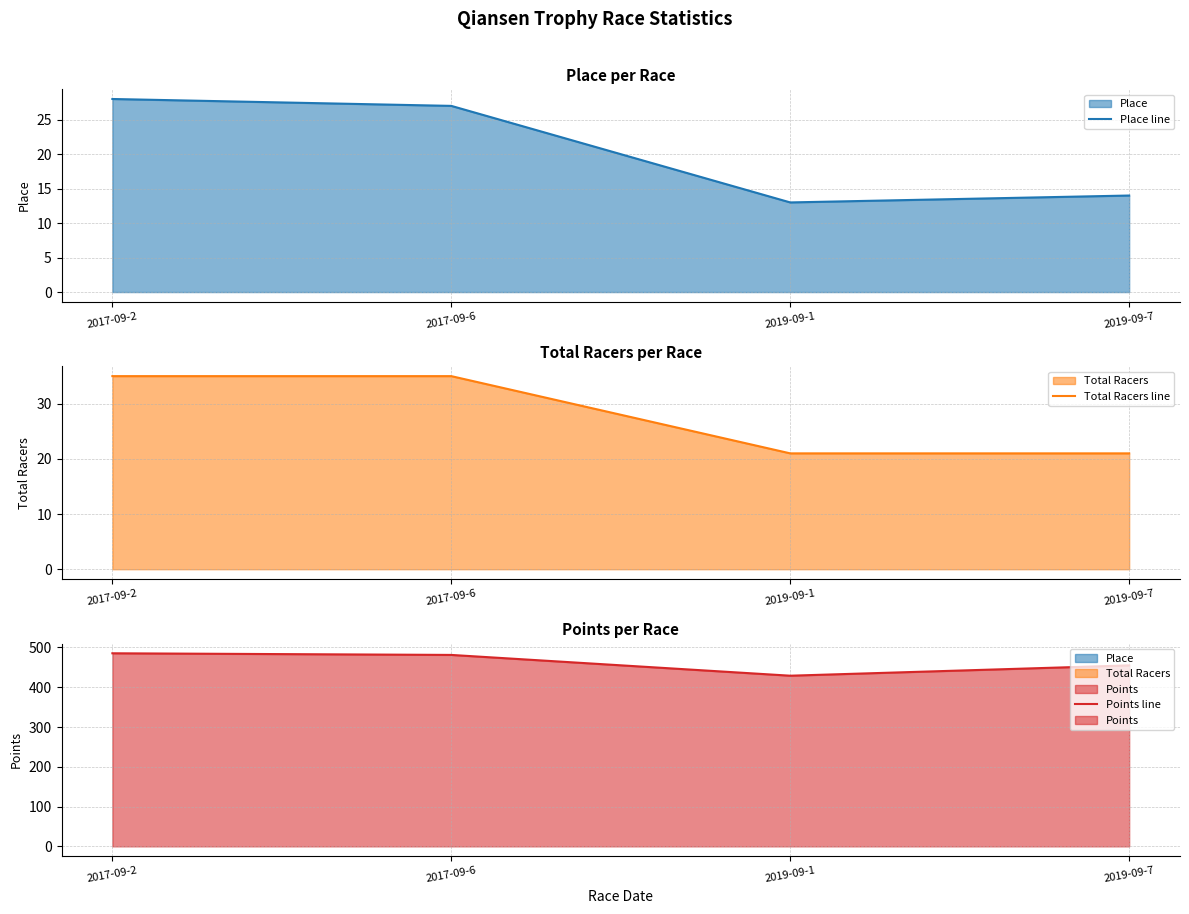

Which series has the largest total across all categories?

Points line